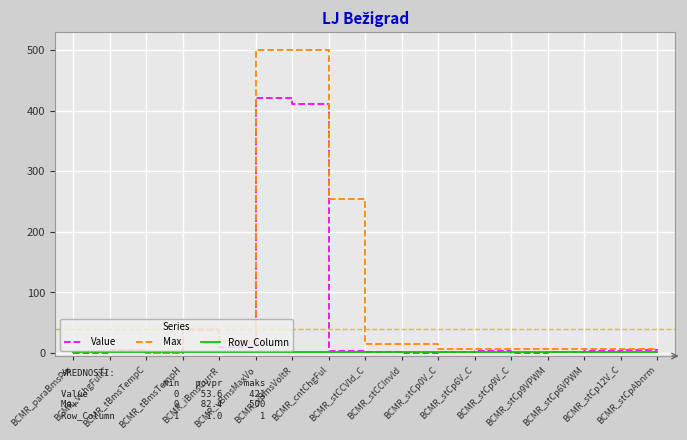

What is the maximum value for Max?

500.0